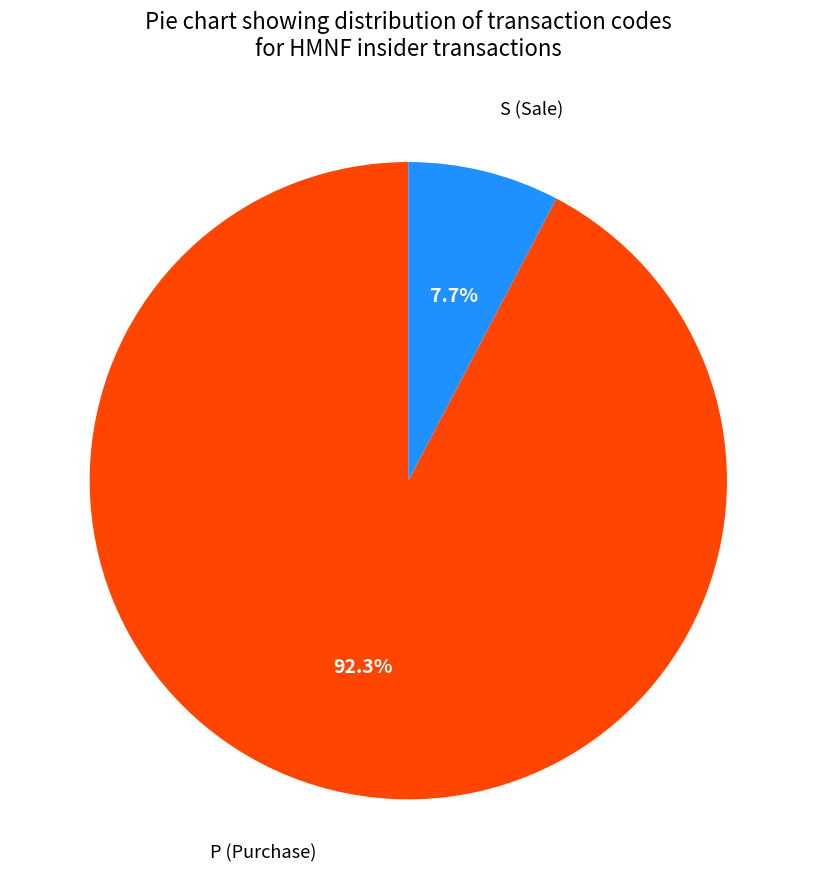

To the nearest percent, what is the average slice percentage?

50%